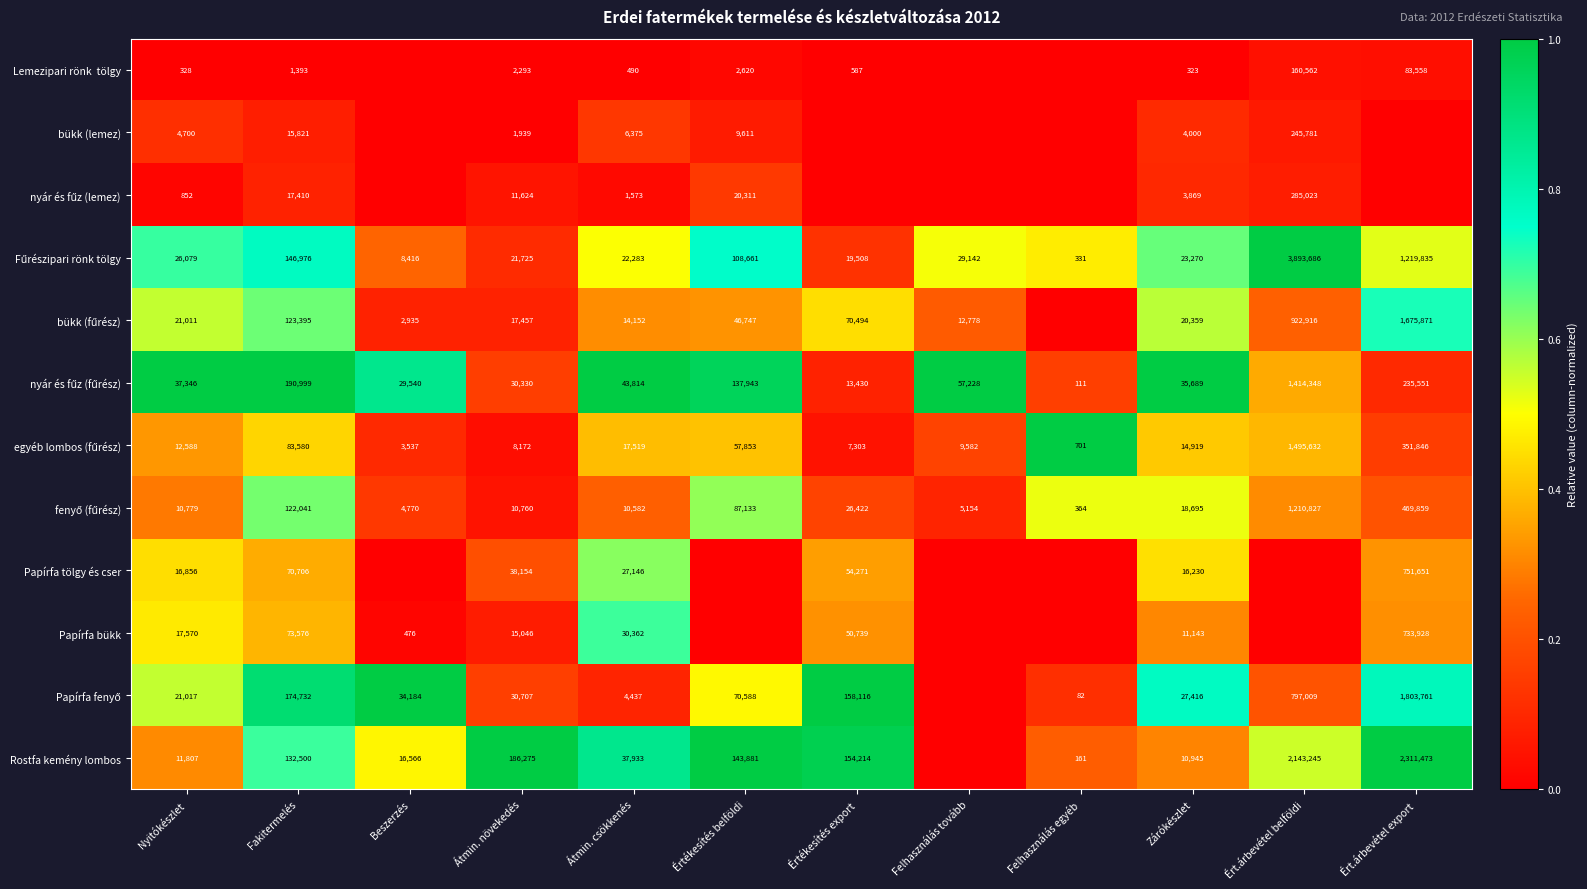

Is it true that Papírfa bükk equals 108429 at Fakitermelés?

False